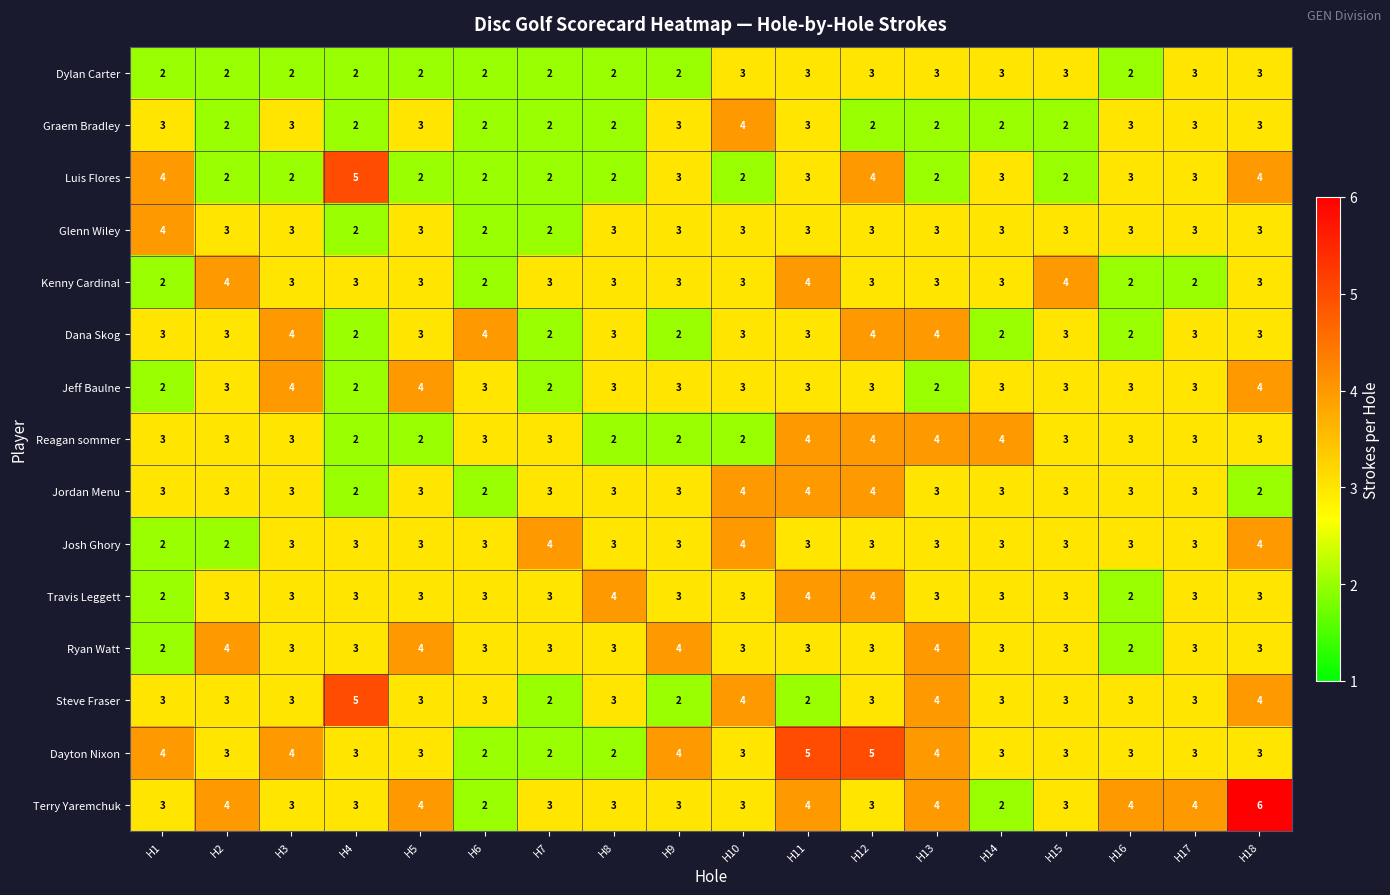

Which category has the highest value across all series?

H18